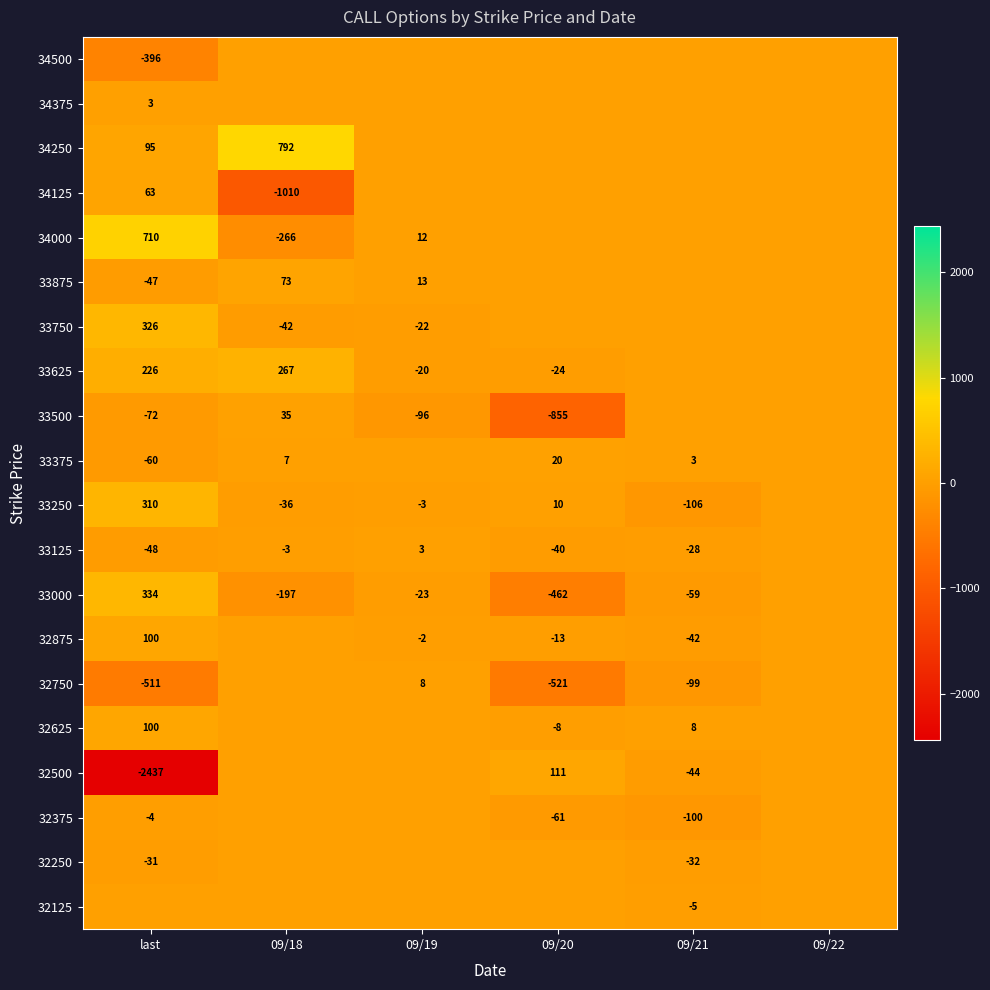

What is the difference between the 33375 values at 09/18 and 09/21?

4